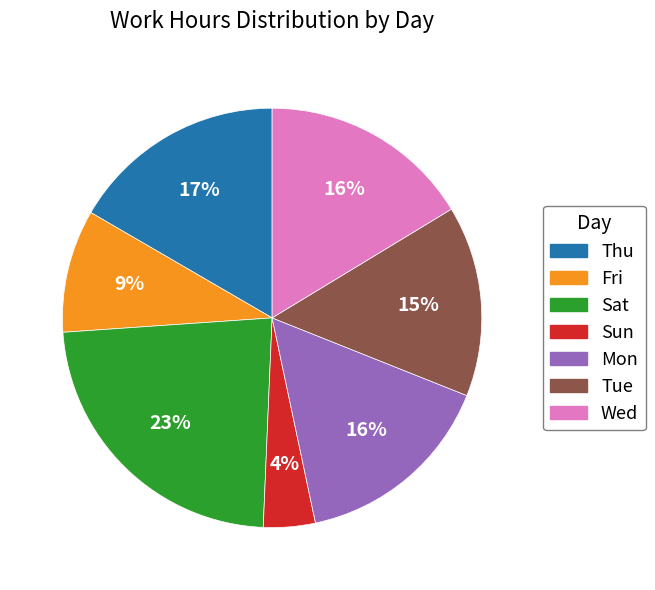

To the nearest percent, what is the difference between the largest and smallest slice percentages?

19%